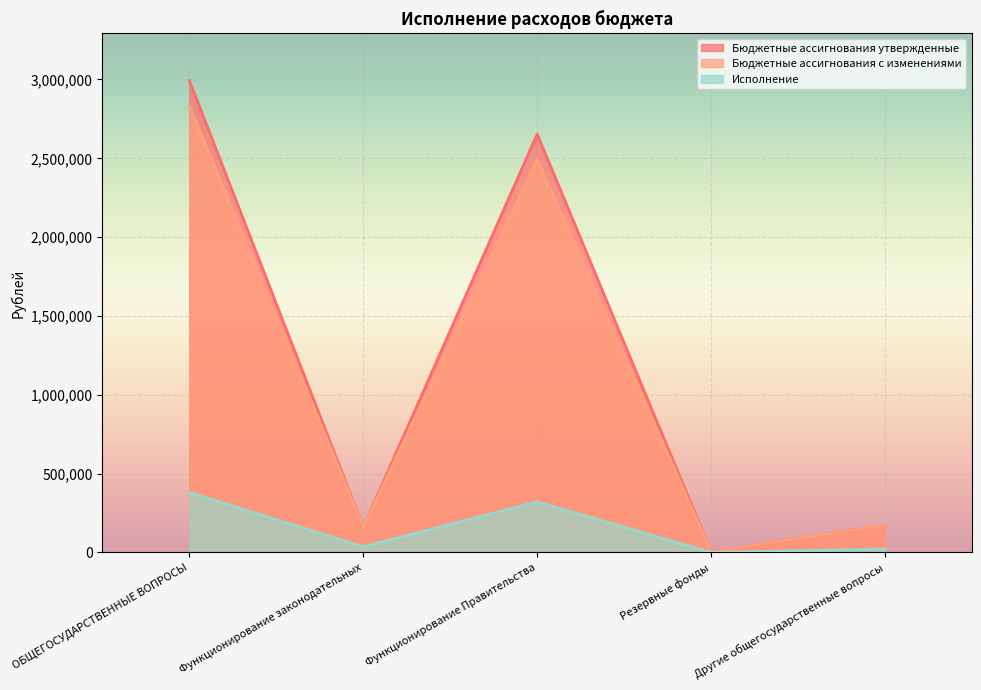

Rank the series by their maximum value, from lowest to highest.

Исполнение, Бюджетные ассигнования с изменениями, Бюджетные ассигнования утвержденные